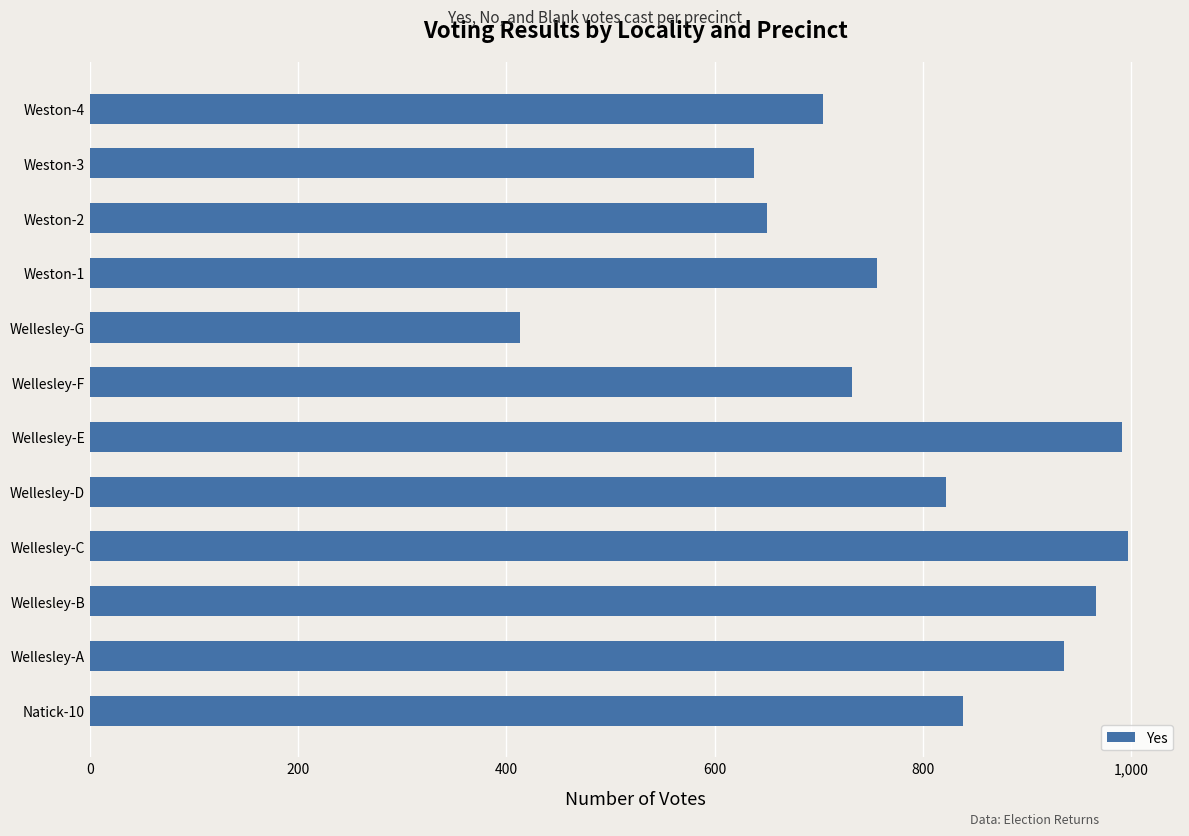

Is it true that the value at Weston-3 is 975?

False